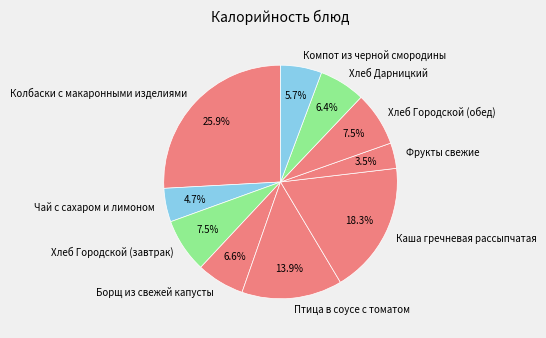

How many slices are in this pie chart?

10